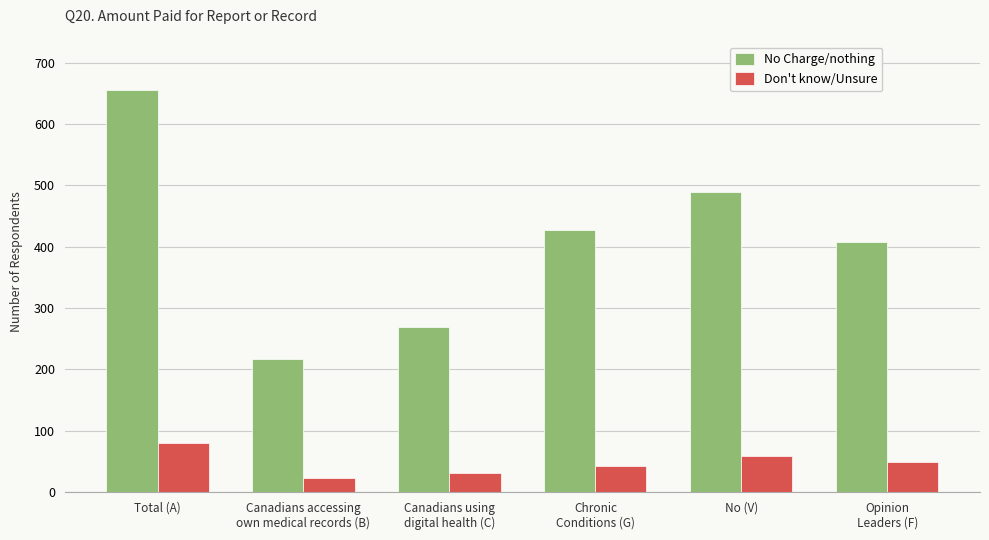

The value of No Charge/nothing at Chronic
Conditions (G) is 288. True or false?

False